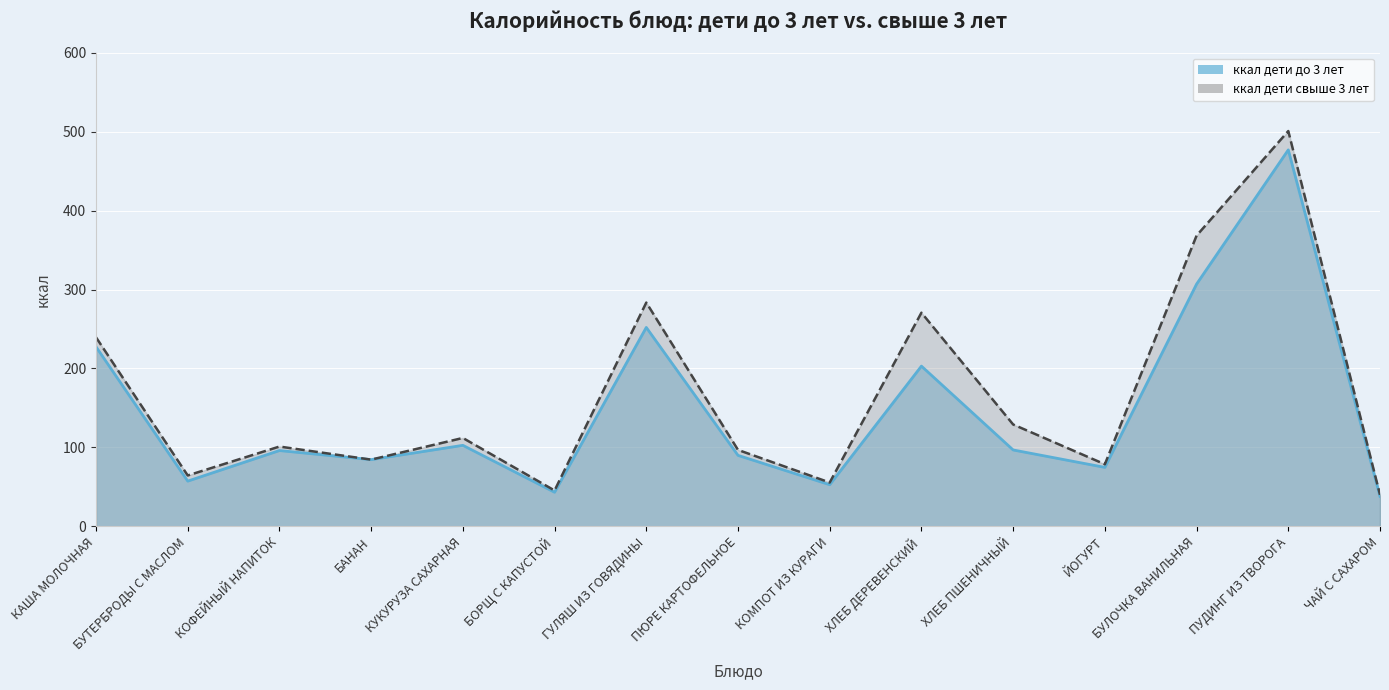

What is the label of the 12th point from the right?

БАНАН